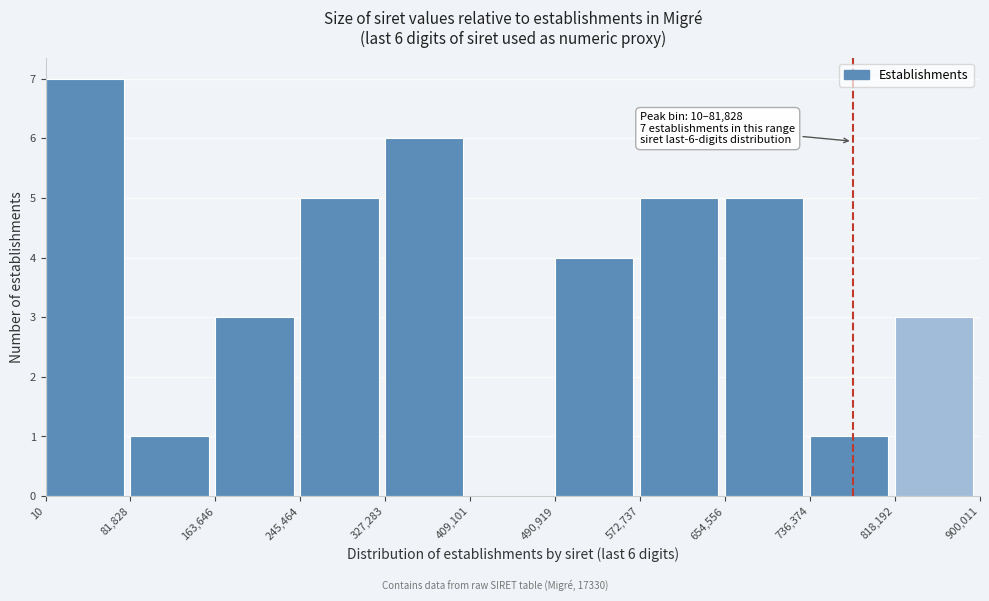

Over which range of the x-axis is the bar tallest?

10 to 81,828